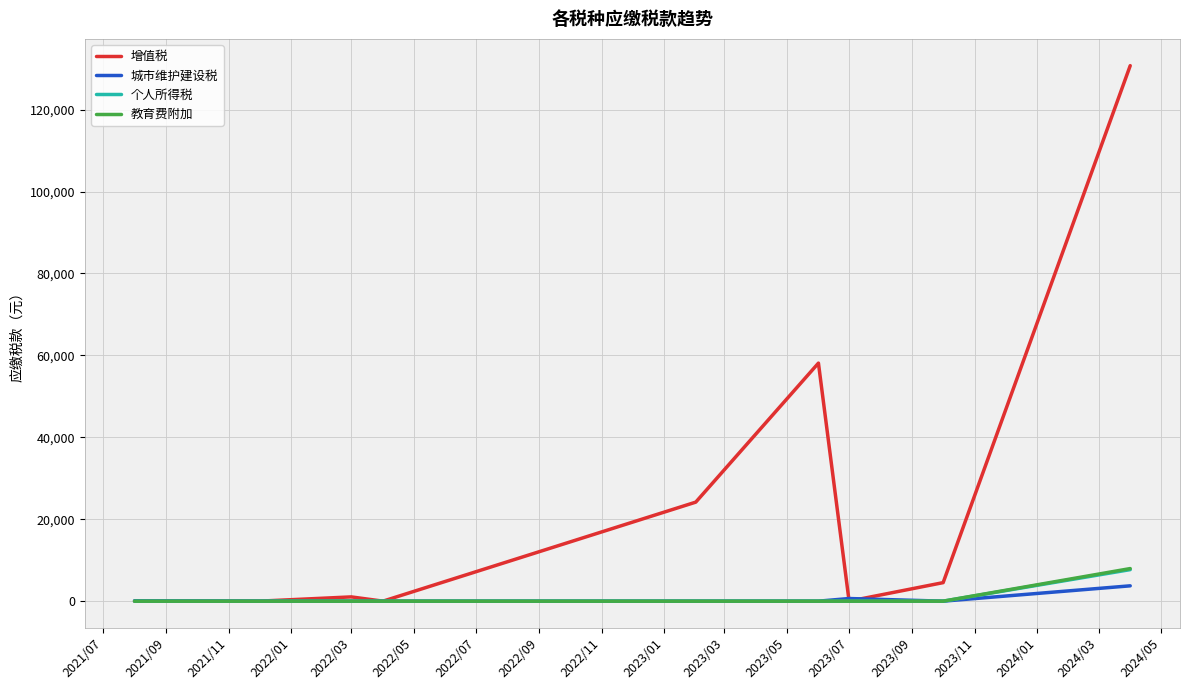

Which series has the largest range (max minus min)?

增值税